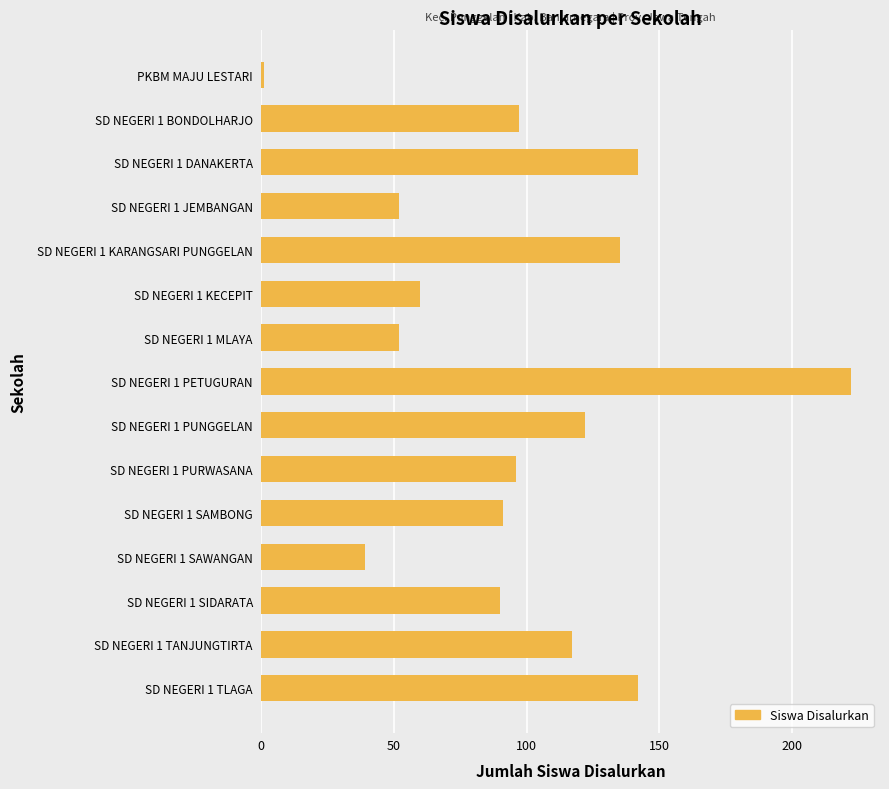

At which label is the value closest to 111?

SD NEGERI 1 TANJUNGTIRTA